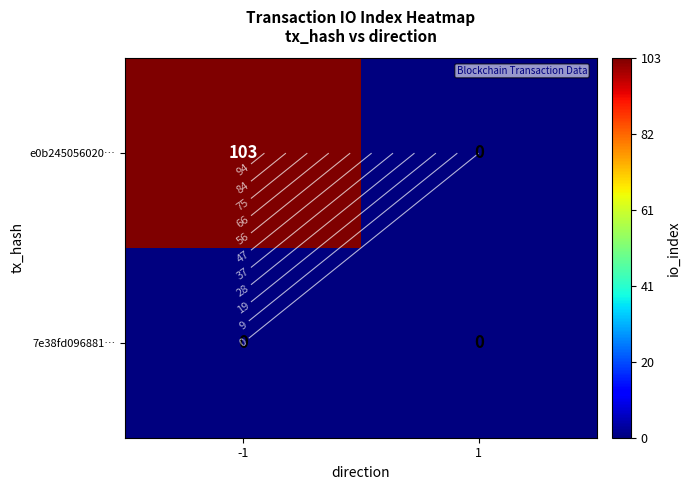

At which category is the sum across all series the highest?

-1